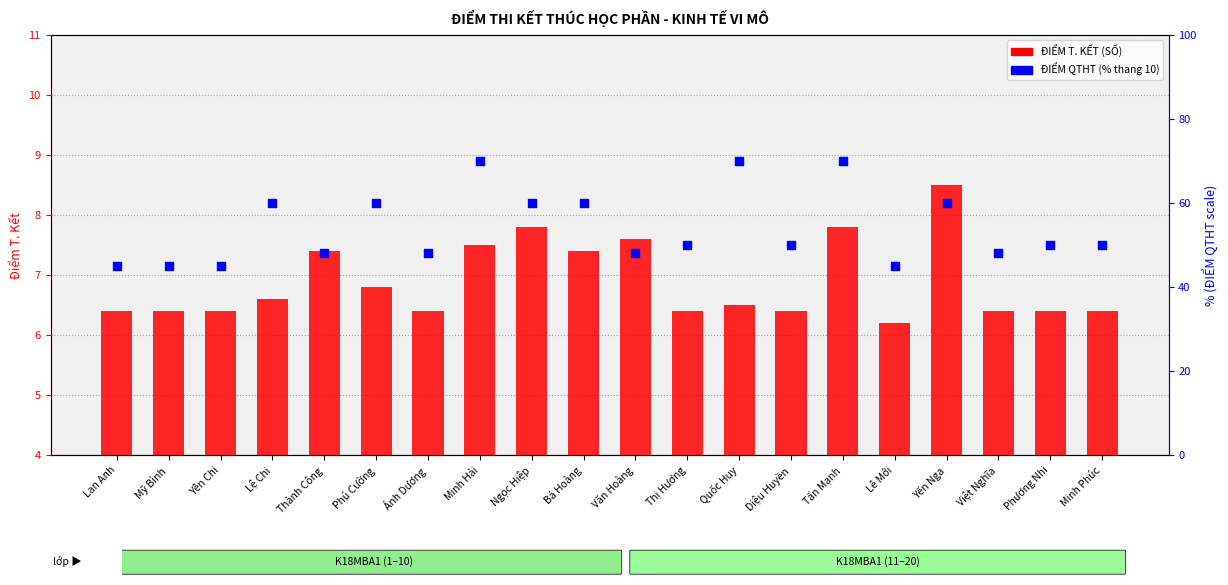

Which series reaches the maximum Y coordinate?

ĐIỂM QTHT (% thang 10)